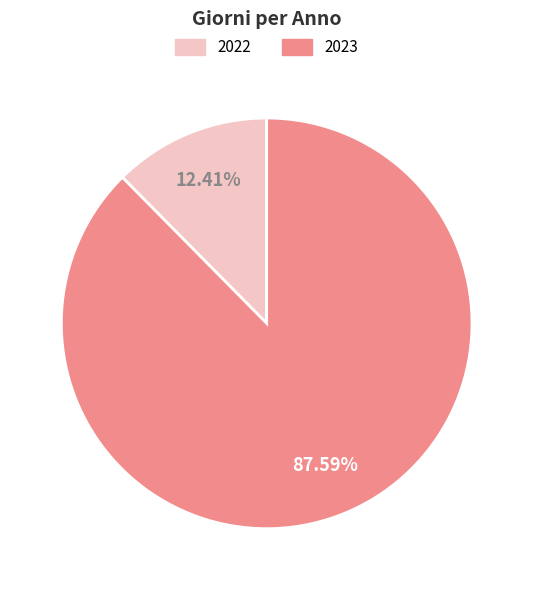

What is the total percentage of 2023 and 2022?

100.0%